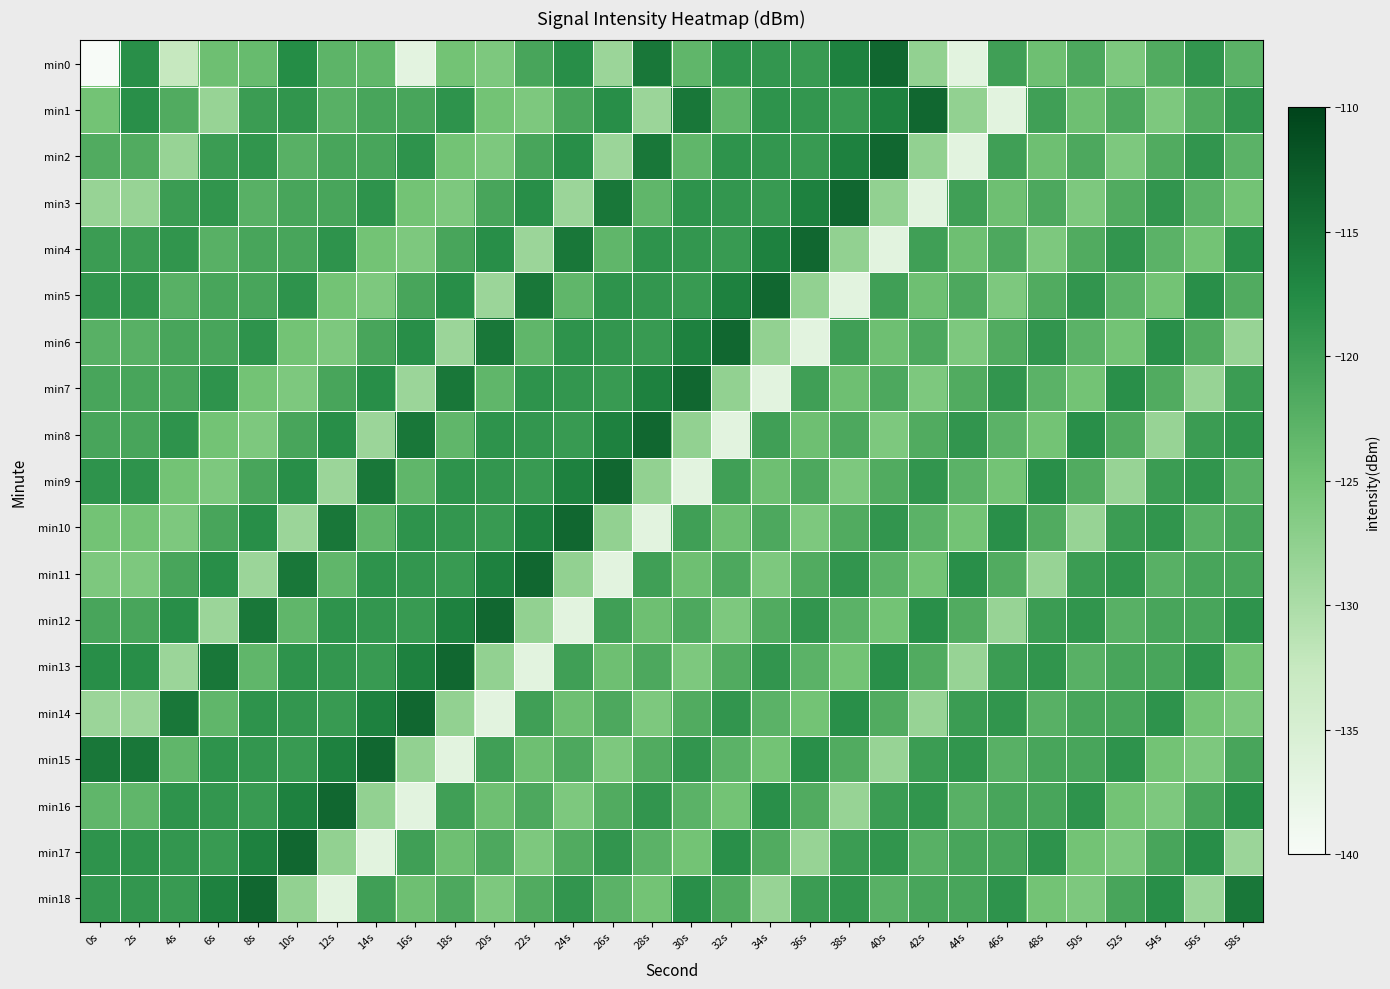

At 24s, list the series in order from largest to smallest.

min10, min4, min9, min0, min2, min6, min18, min7, min8, min13, min1, min15, min17, min5, min14, min16, min11, min3, min12